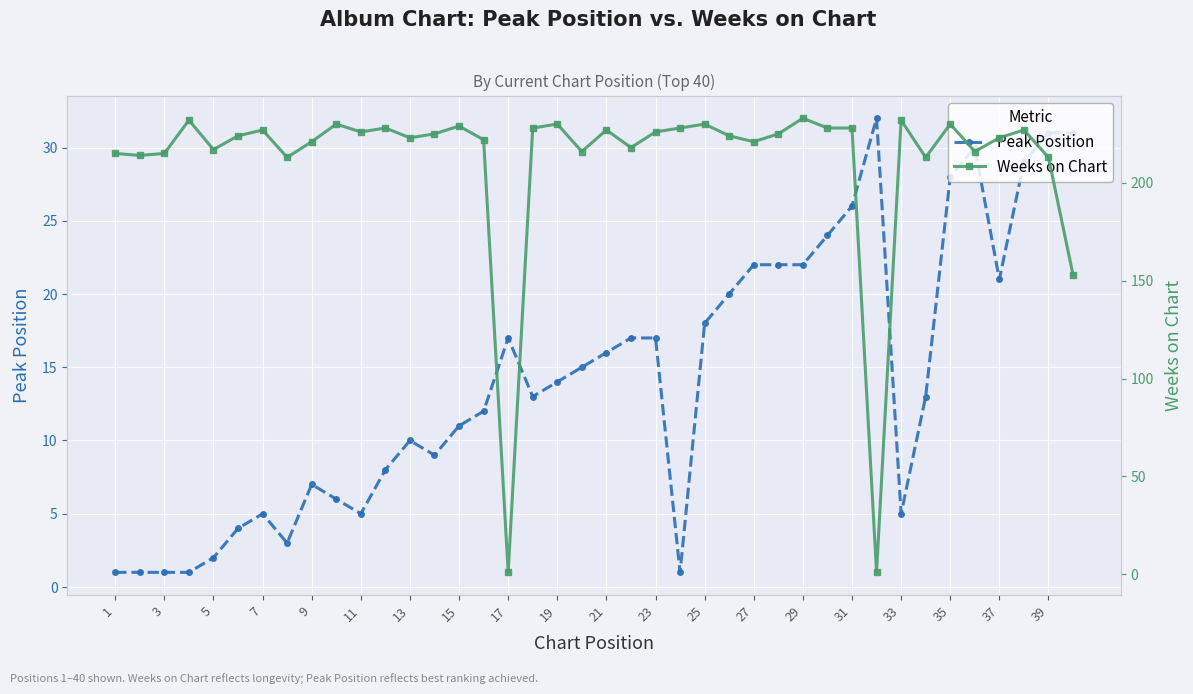

True or false: Peak Position has more than 2 points higher than both neighbors.

True